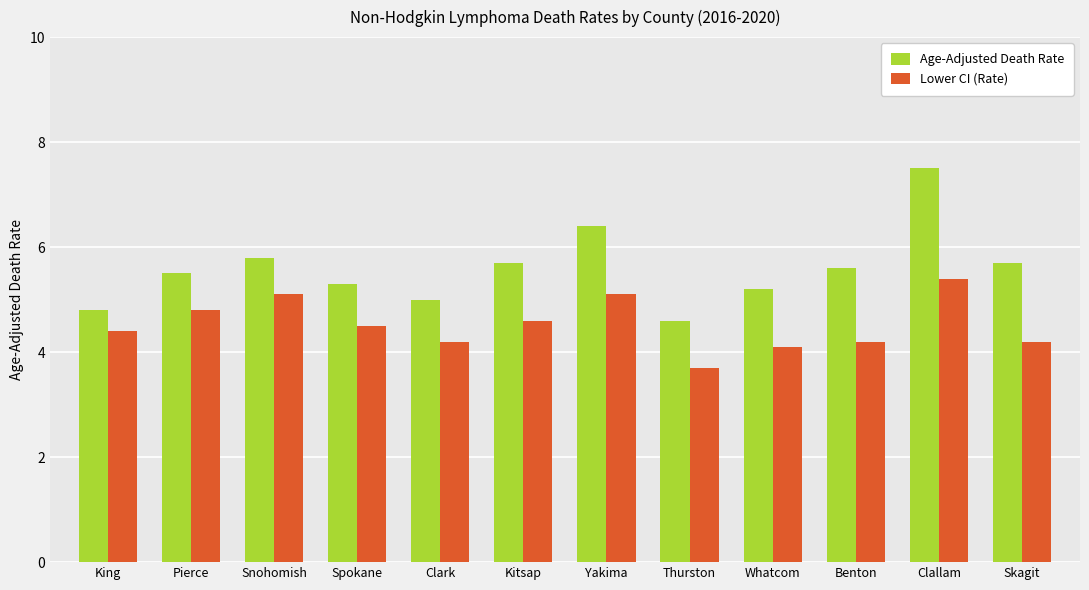

Which series changed the most between King and Snohomish?

Age-Adjusted Death Rate